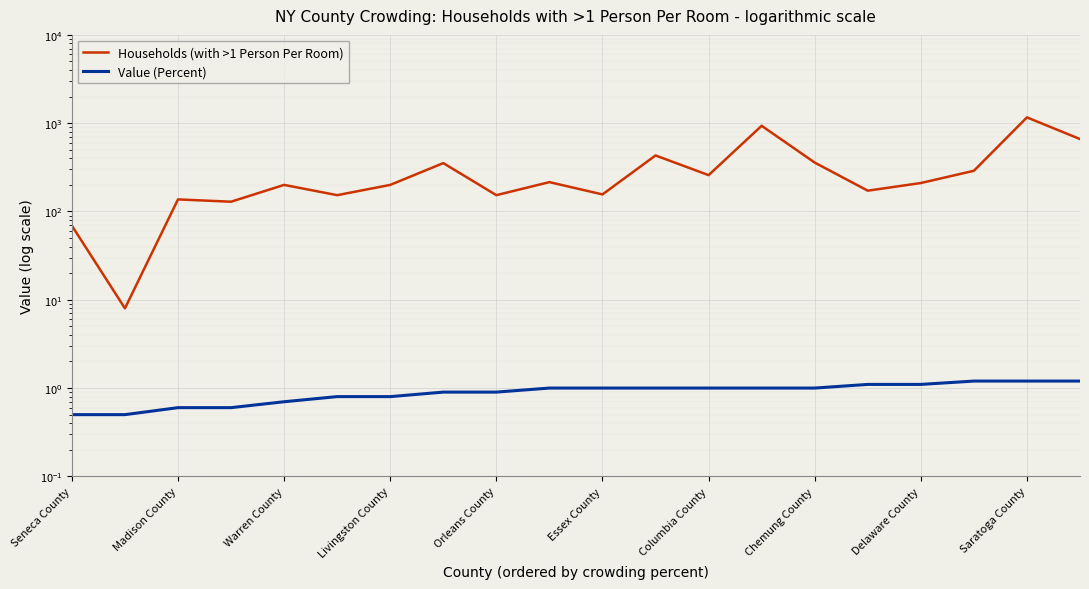

What is the difference between the maximum and minimum values in the Value (Percent) series?

0.7